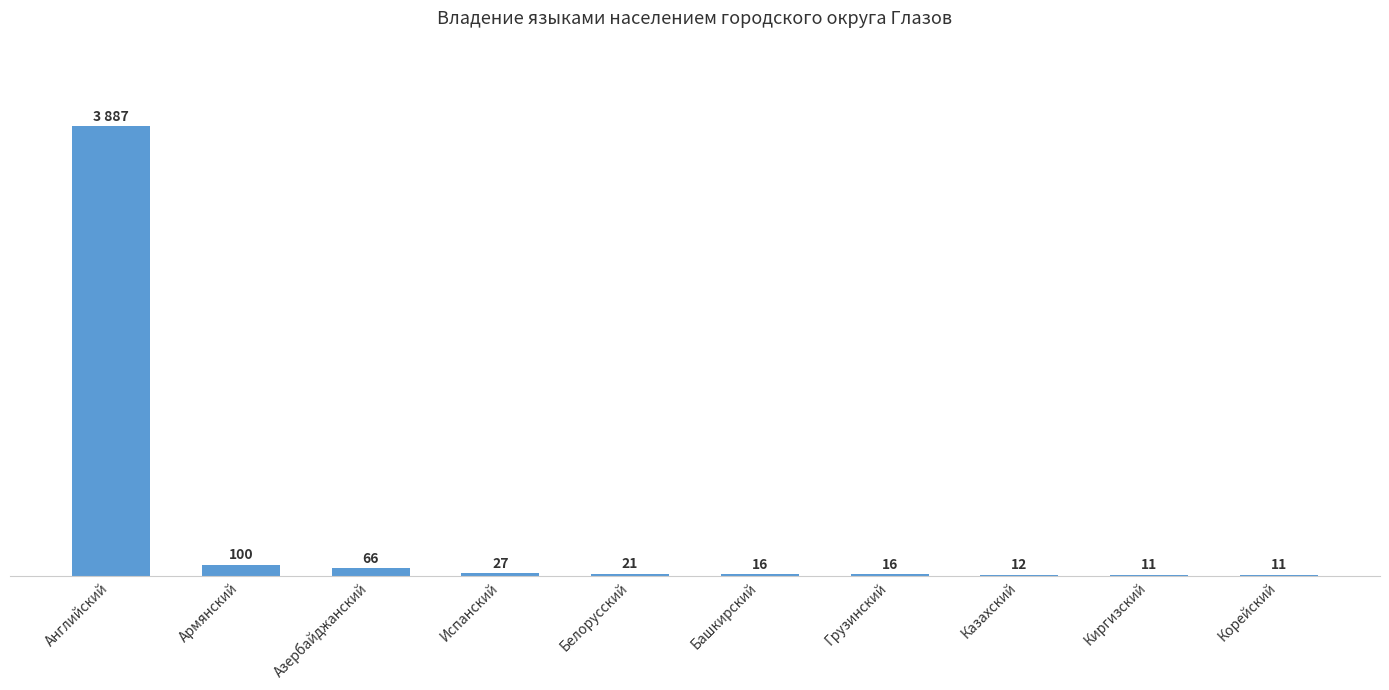

Where is the data nearest to the value 1949?

Армянский